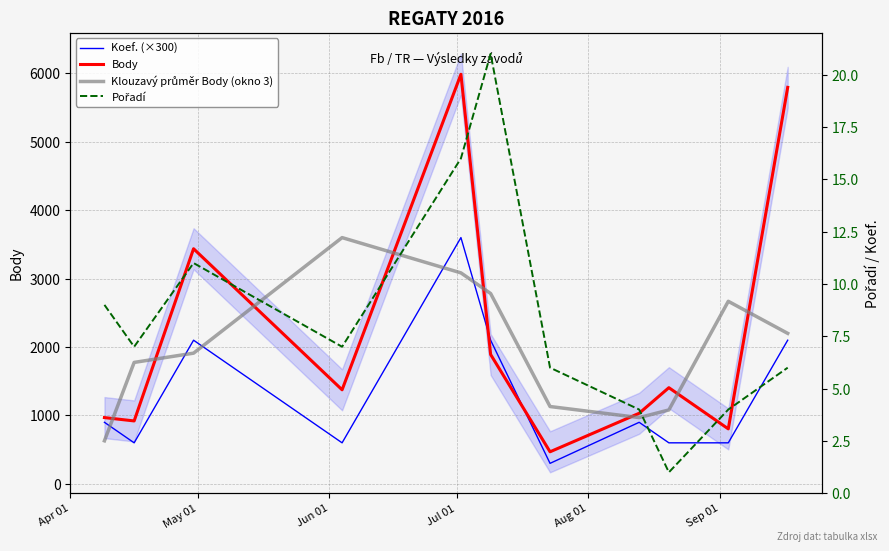

List the series in order of their peak value, lowest first.

Pořadí, Klouzavý průměr Body (okno 3), Koef. (×300), Body